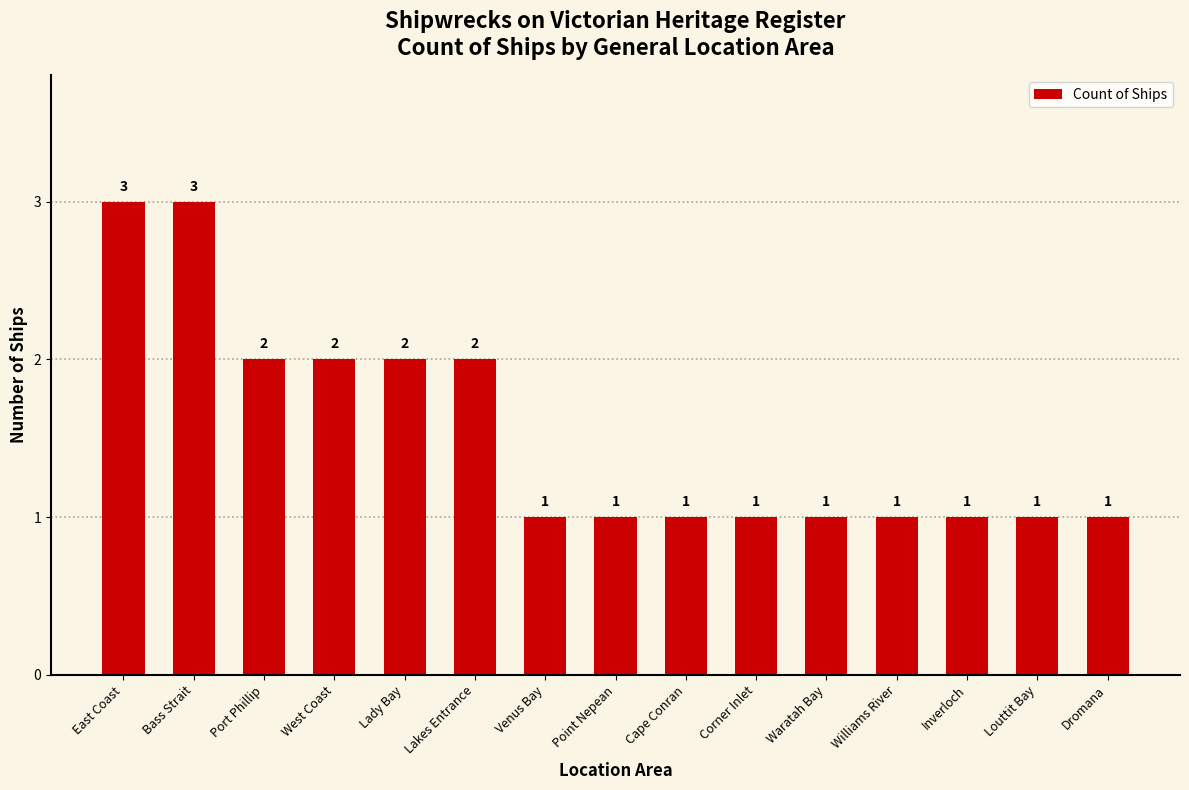

What is the ratio of the value at Bass Strait to the value at Cape Conran?

3.0